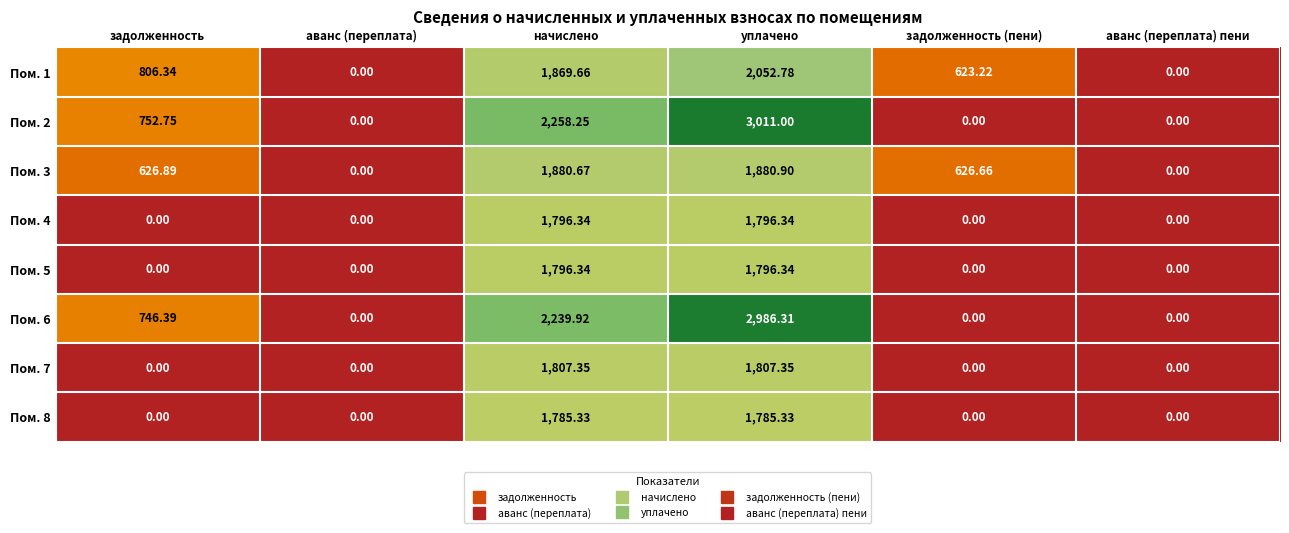

Where does the Пом. 3 series first go above 626?

задолженность